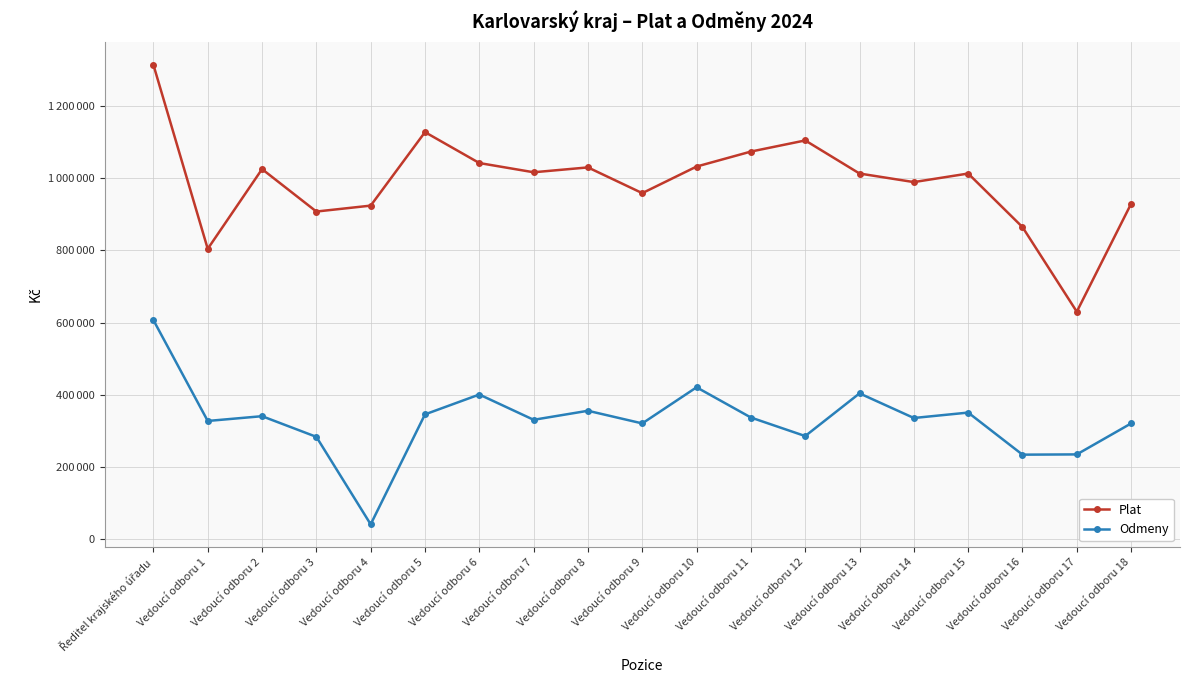

Is the value of Odmeny at Vedoucí odboru 3 greater than the value of Plat at Vedoucí odboru 11?

No